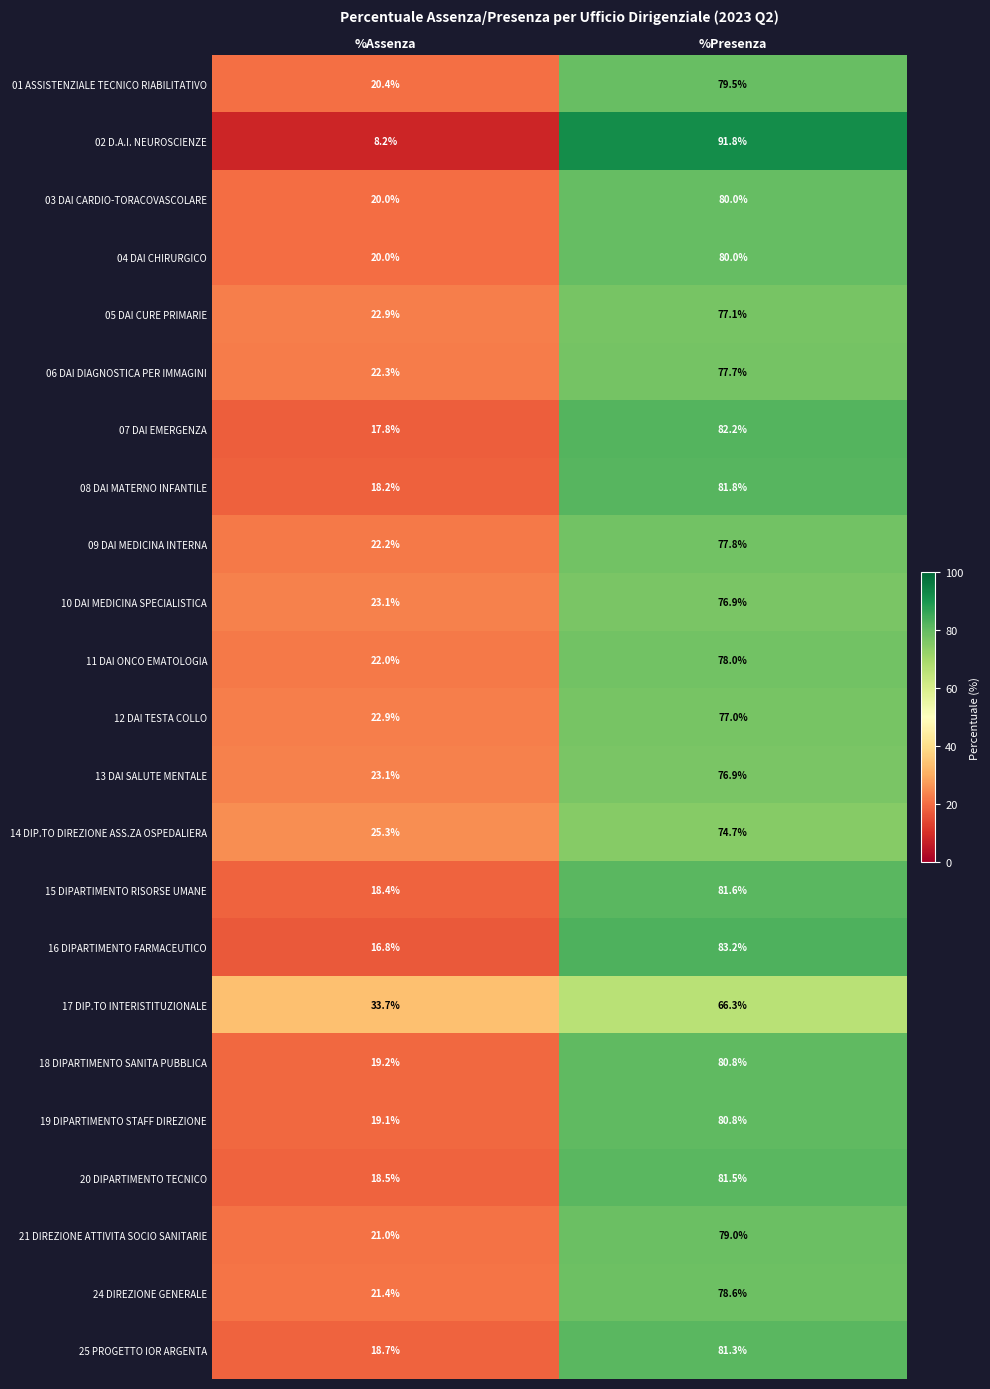

What is the sum of the 08 DAI MATERNO INFANTILE values at %Assenza and %Presenza?

100.0